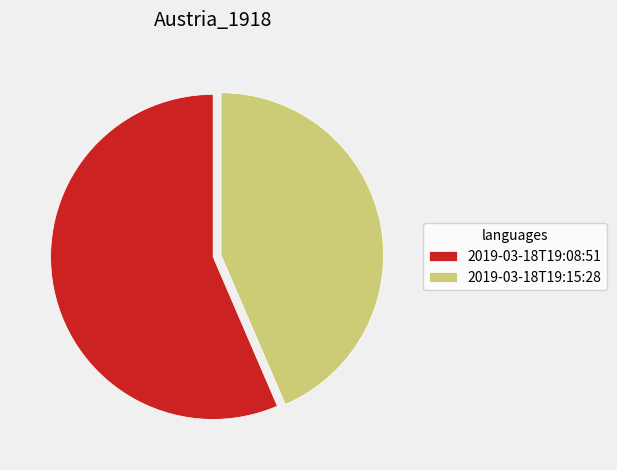

Is there any slice that represents more than half of the pie?

Yes